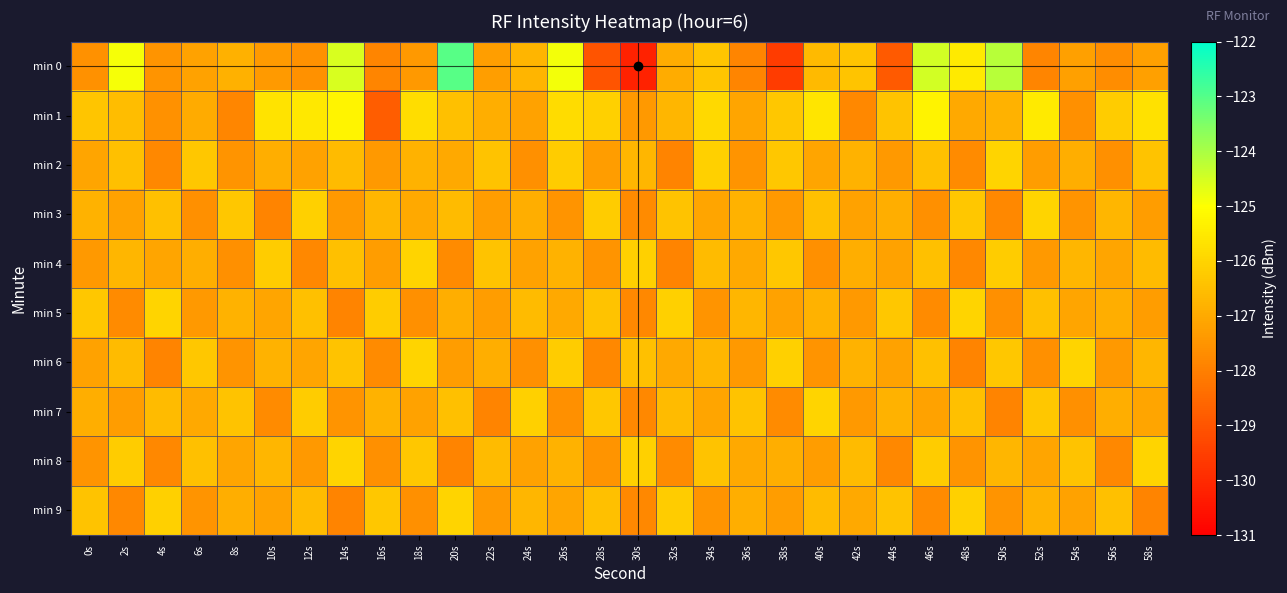

Reading left to right, list all the values displayed in this chart.

min 0: 0s=-127.6	2s=-124.9	4s=-127.5	6s=-127.2	8s=-126.8	10s=-127.4	12s=-127.6	14s=-124.5	16s=-127.9	18s=-127.4	20s=-123.0	22s=-127.2	24s=-126.7	26s=-124.9	28s=-129.0	30s=-130.2	32s=-126.9	34s=-126.3	36s=-127.8	38s=-129.6	40s=-126.6	42s=-126.4	44s=-128.9	46s=-124.5	48s=-125.5	50s=-124.2	52s=-127.8	54s=-127.2	56s=-127.7	58s=-127.2
min 1: 0s=-126.3	2s=-126.5	4s=-127.6	6s=-127.0	8s=-127.8	10s=-125.7	12s=-125.5	14s=-125.3	16s=-128.8	18s=-125.8	20s=-126.5	22s=-126.9	24s=-127.2	26s=-125.8	28s=-126.1	30s=-127.4	32s=-126.7	34s=-125.9	36s=-127.1	38s=-126.3	40s=-125.6	42s=-127.8	44s=-126.4	46s=-125.3	48s=-127.0	50s=-126.8	52s=-125.5	54s=-127.6	56s=-126.2	58s=-125.7
min 2: 0s=-127.1	2s=-126.5	4s=-127.8	6s=-126.3	8s=-127.5	10s=-126.9	12s=-127.2	14s=-126.6	16s=-127.4	18s=-126.8	20s=-127.0	22s=-126.4	24s=-127.6	26s=-126.2	28s=-127.3	30s=-126.7	32s=-127.9	34s=-126.1	36s=-127.5	38s=-126.3	40s=-127.1	42s=-126.8	44s=-127.4	46s=-126.5	48s=-127.7	50s=-126.0	52s=-127.3	54s=-126.9	56s=-127.6	58s=-126.4
min 3: 0s=-126.8	2s=-127.2	4s=-126.5	6s=-127.6	8s=-126.3	10s=-127.9	12s=-126.1	14s=-127.4	16s=-126.7	18s=-127.0	20s=-126.6	22s=-127.3	24s=-126.9	26s=-127.5	28s=-126.2	30s=-127.7	32s=-126.4	34s=-127.1	36s=-126.8	38s=-127.4	40s=-126.5	42s=-127.2	44s=-126.9	46s=-127.6	48s=-126.3	50s=-127.8	52s=-126.0	54s=-127.5	56s=-126.7	58s=-127.3
min 4: 0s=-127.4	2s=-126.7	4s=-127.1	6s=-126.9	8s=-127.6	10s=-126.2	12s=-127.8	14s=-126.5	16s=-127.3	18s=-126.0	20s=-127.7	22s=-126.4	24s=-127.2	26s=-126.8	28s=-127.5	30s=-126.1	32s=-127.9	34s=-126.6	36s=-127.0	38s=-126.3	40s=-127.6	42s=-126.9	44s=-127.2	46s=-126.5	48s=-127.8	50s=-126.2	52s=-127.4	54s=-126.7	56s=-127.1	58s=-126.6
min 5: 0s=-126.3	2s=-127.7	4s=-126.0	6s=-127.4	8s=-126.8	10s=-127.1	12s=-126.5	14s=-127.9	16s=-126.2	18s=-127.6	20s=-126.9	22s=-127.3	24s=-126.6	26s=-127.0	28s=-126.4	30s=-127.8	32s=-126.1	34s=-127.5	36s=-126.7	38s=-127.2	40s=-126.8	42s=-127.4	44s=-126.3	46s=-127.7	48s=-126.0	50s=-127.6	52s=-126.5	54s=-127.1	56s=-126.9	58s=-127.3
min 6: 0s=-127.2	2s=-126.6	4s=-127.9	6s=-126.3	8s=-127.5	10s=-126.8	12s=-127.1	14s=-126.4	16s=-127.7	18s=-126.0	20s=-127.3	22s=-126.9	24s=-127.6	26s=-126.2	28s=-127.8	30s=-126.5	32s=-127.0	34s=-126.7	36s=-127.4	38s=-126.1	40s=-127.5	42s=-126.8	44s=-127.2	46s=-126.5	48s=-127.9	50s=-126.3	52s=-127.6	54s=-126.0	56s=-127.4	58s=-126.7
min 7: 0s=-126.9	2s=-127.3	4s=-126.6	6s=-127.0	8s=-126.4	10s=-127.7	12s=-126.2	14s=-127.5	16s=-126.8	18s=-127.2	20s=-126.5	22s=-127.9	24s=-126.1	26s=-127.6	28s=-126.3	30s=-127.8	32s=-126.6	34s=-127.1	36s=-126.4	38s=-127.7	40s=-126.0	42s=-127.4	44s=-126.8	46s=-127.2	48s=-126.5	50s=-127.9	52s=-126.3	54s=-127.6	56s=-126.9	58s=-127.1
min 8: 0s=-127.5	2s=-126.2	4s=-127.8	6s=-126.5	8s=-127.1	10s=-126.7	12s=-127.4	14s=-126.0	16s=-127.6	18s=-126.3	20s=-127.9	22s=-126.6	24s=-127.2	26s=-126.8	28s=-127.5	30s=-126.1	32s=-127.7	34s=-126.4	36s=-127.0	38s=-126.9	40s=-127.3	42s=-126.6	44s=-127.8	46s=-126.2	48s=-127.5	50s=-126.7	52s=-127.1	54s=-126.4	56s=-127.8	58s=-126.0
min 9: 0s=-126.4	2s=-127.8	4s=-126.1	6s=-127.5	8s=-126.9	10s=-127.2	12s=-126.6	14s=-127.9	16s=-126.3	18s=-127.6	20s=-126.0	22s=-127.4	24s=-126.7	26s=-127.1	28s=-126.5	30s=-127.8	32s=-126.2	34s=-127.5	36s=-126.9	38s=-127.3	40s=-126.6	42s=-127.0	44s=-126.4	46s=-127.7	48s=-126.1	50s=-127.5	52s=-126.8	54s=-127.2	56s=-126.5	58s=-127.9